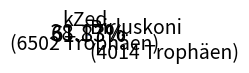

Is there any slice that represents more than half of the pie?

Yes